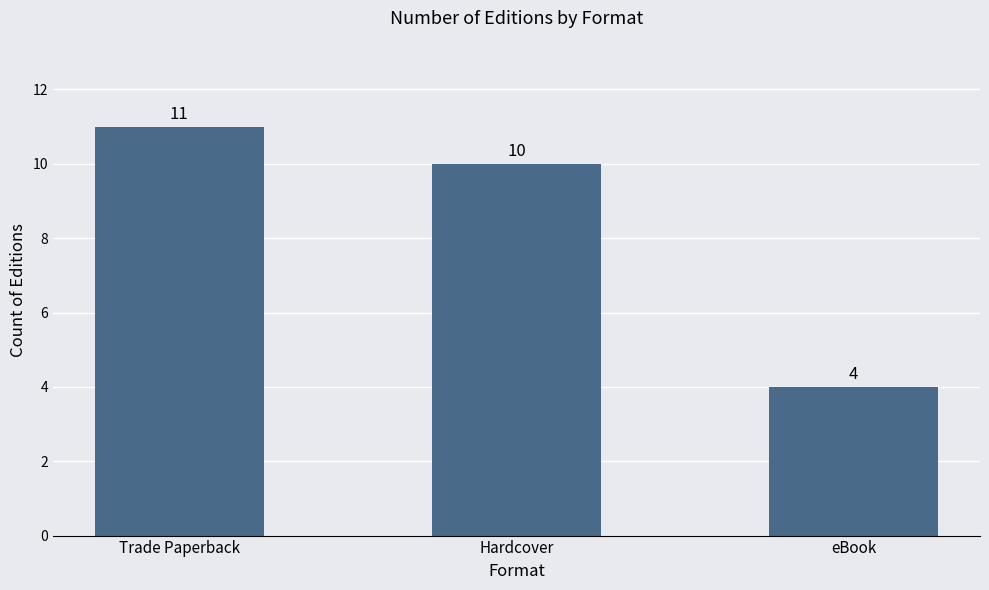

What is the difference between the maximum and minimum values?

7